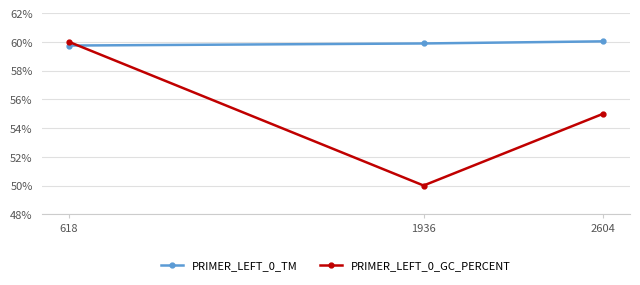

Which series has the widest spread of values?

PRIMER_LEFT_0_GC_PERCENT